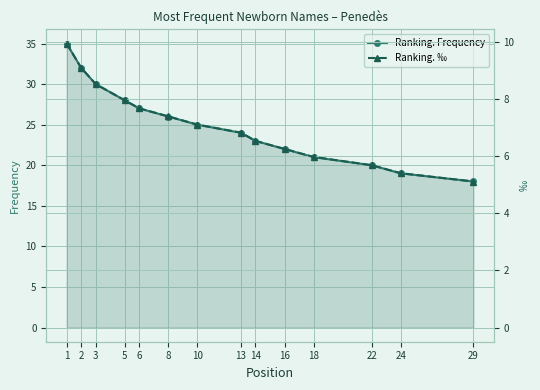

True or false: Ranking. Frequency and Ranking. ‰ cross at least once.

False